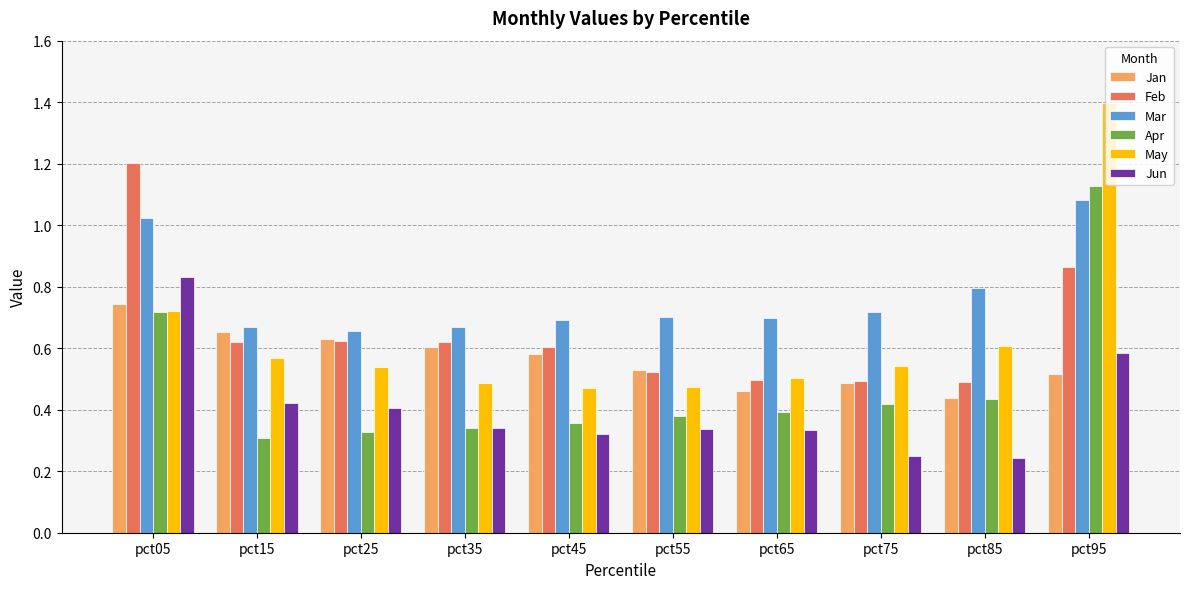

Which series has the largest range (max minus min)?

May